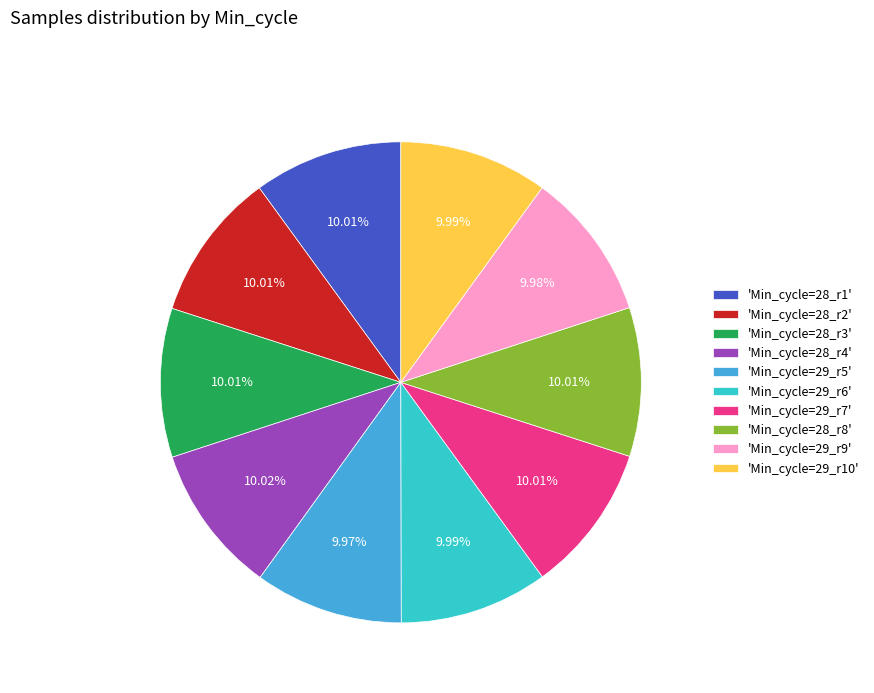

Is there any slice that represents more than half of the pie?

No